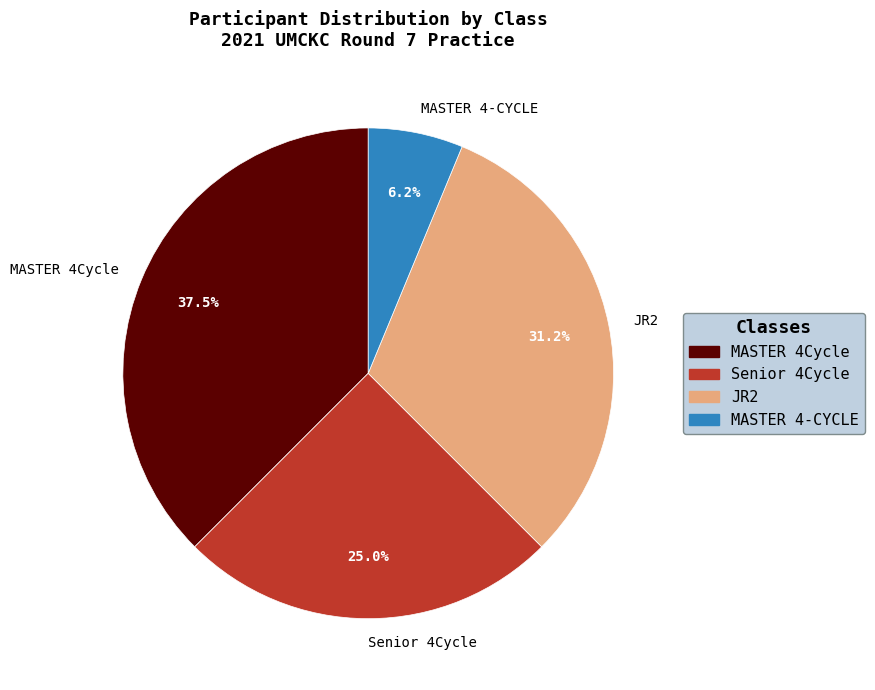

Count the number of slices in the pie.

4